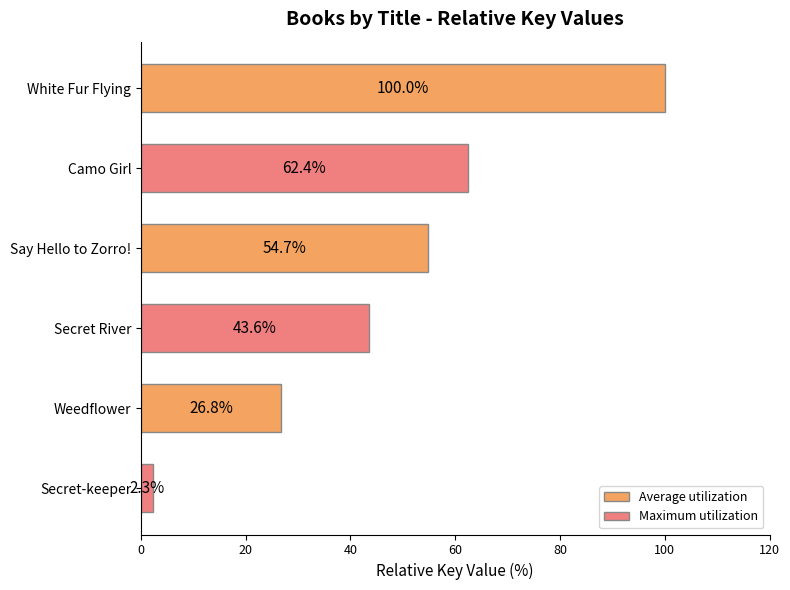

Does the chart contain stacked bars?

No